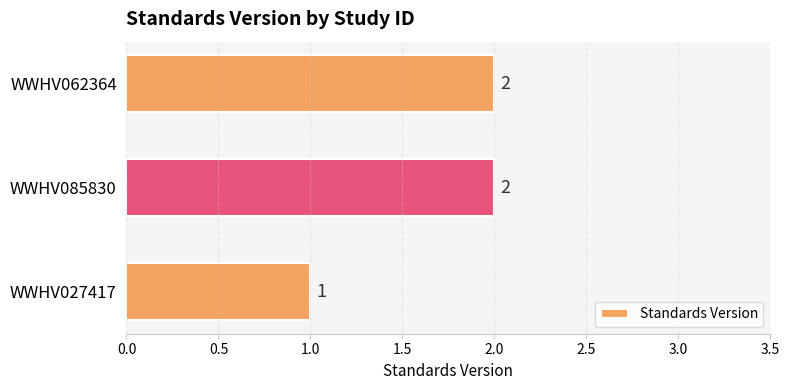

What is the sum of all values?

5